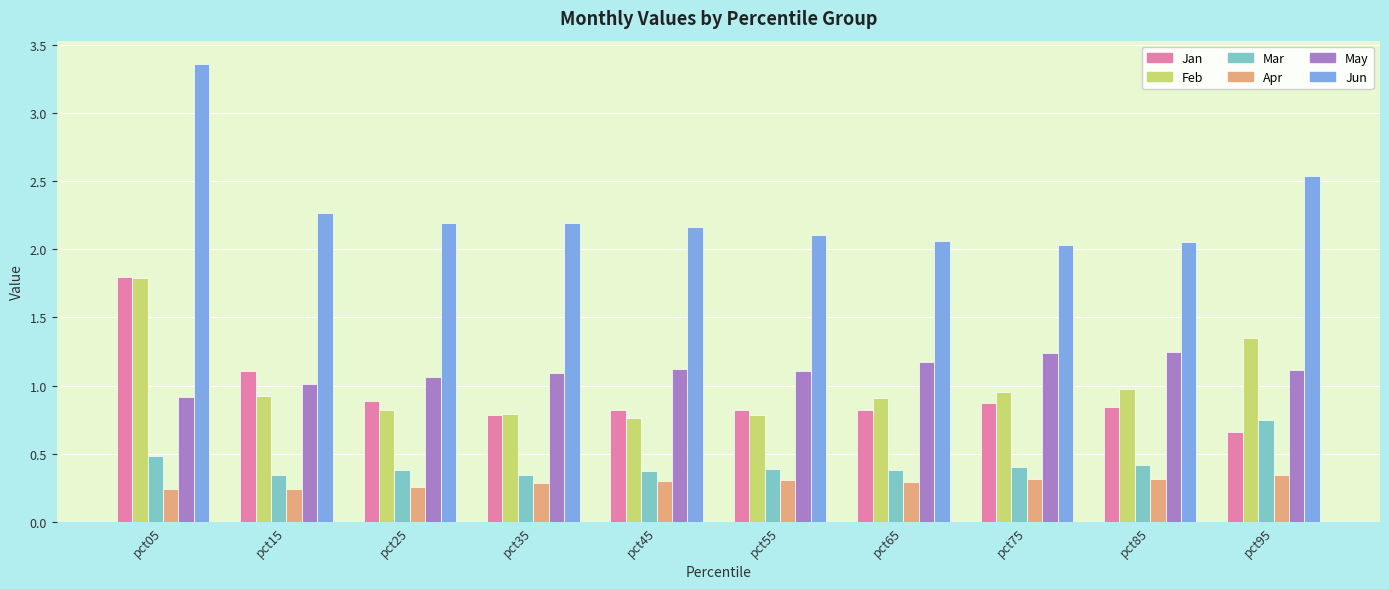

The value of Apr at pct55 is 0.3. True or false?

True